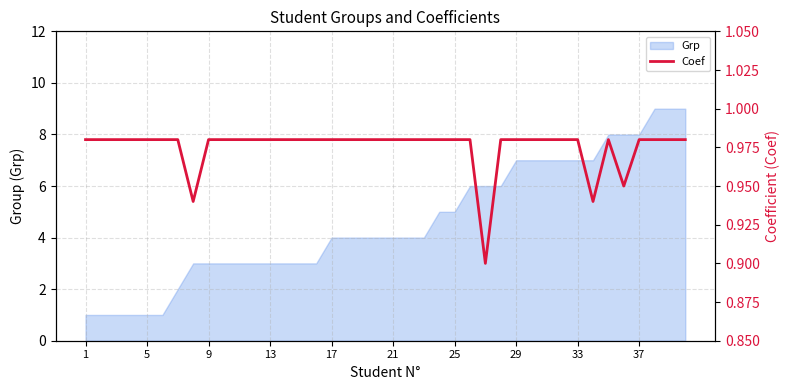

Is it true that the value at 23 is 1.0?

True